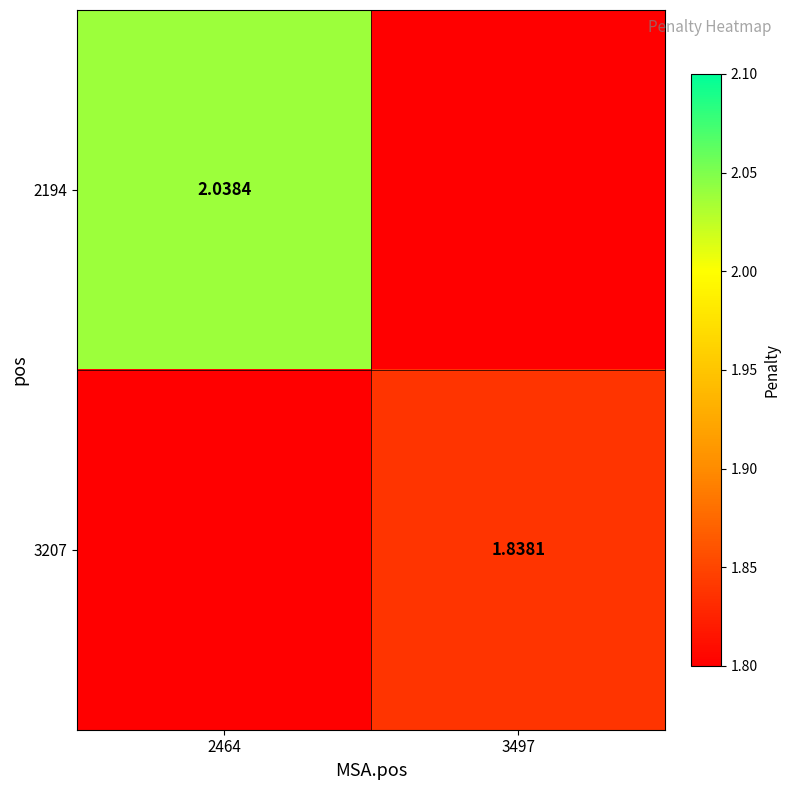

Is the value of 2194 at 2464 greater than the value of 3207 at 3497?

Yes